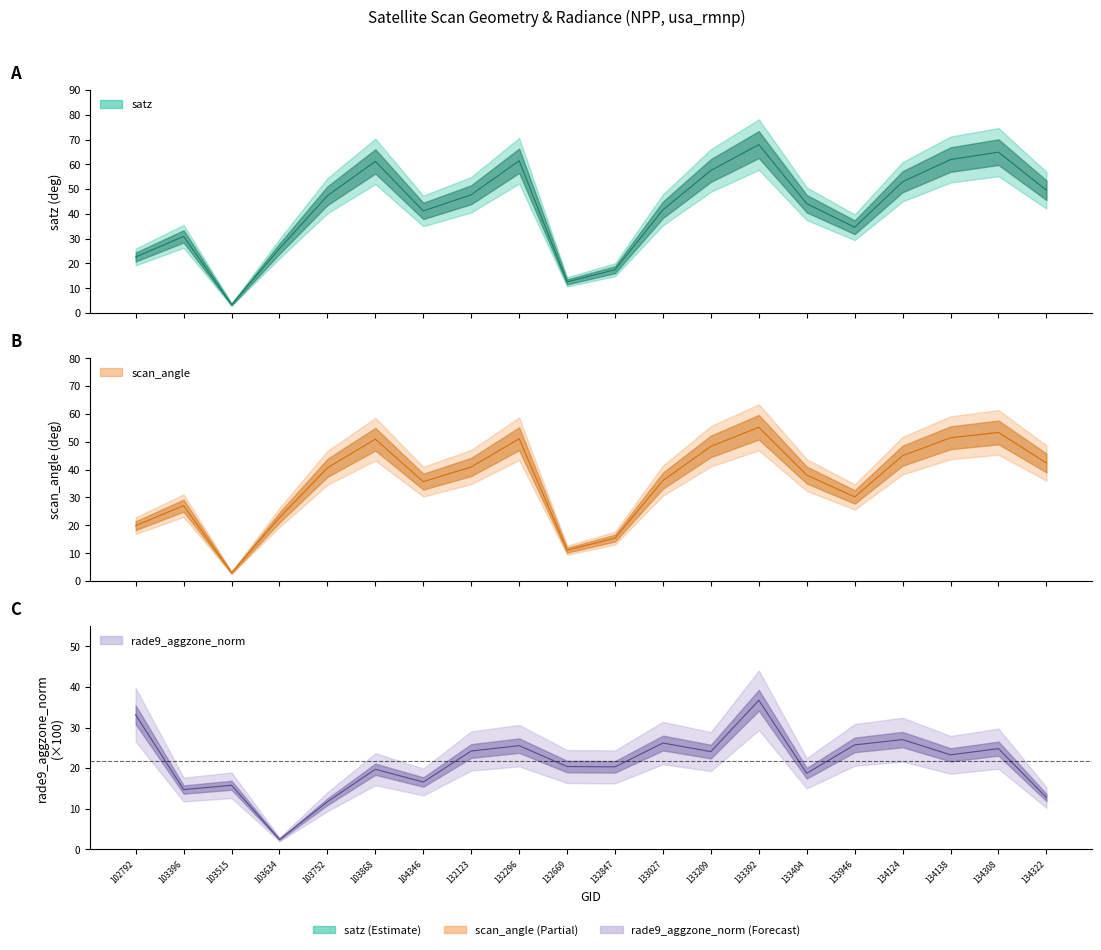

What is the lowest value of the scan_angle series?

2.9